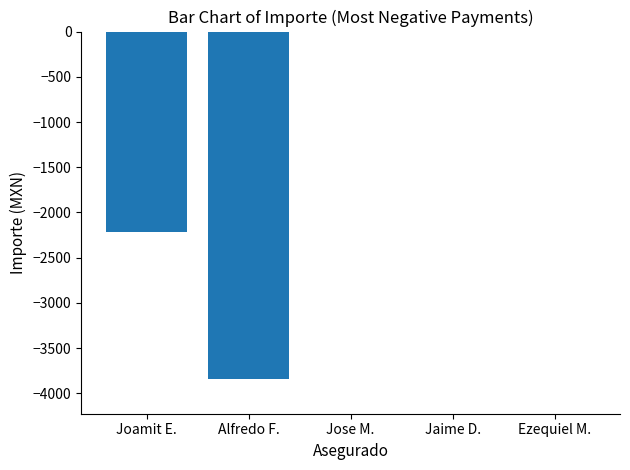

What is the sum of the values at Alfredo F. and Ezequiel M.?

-3385.8